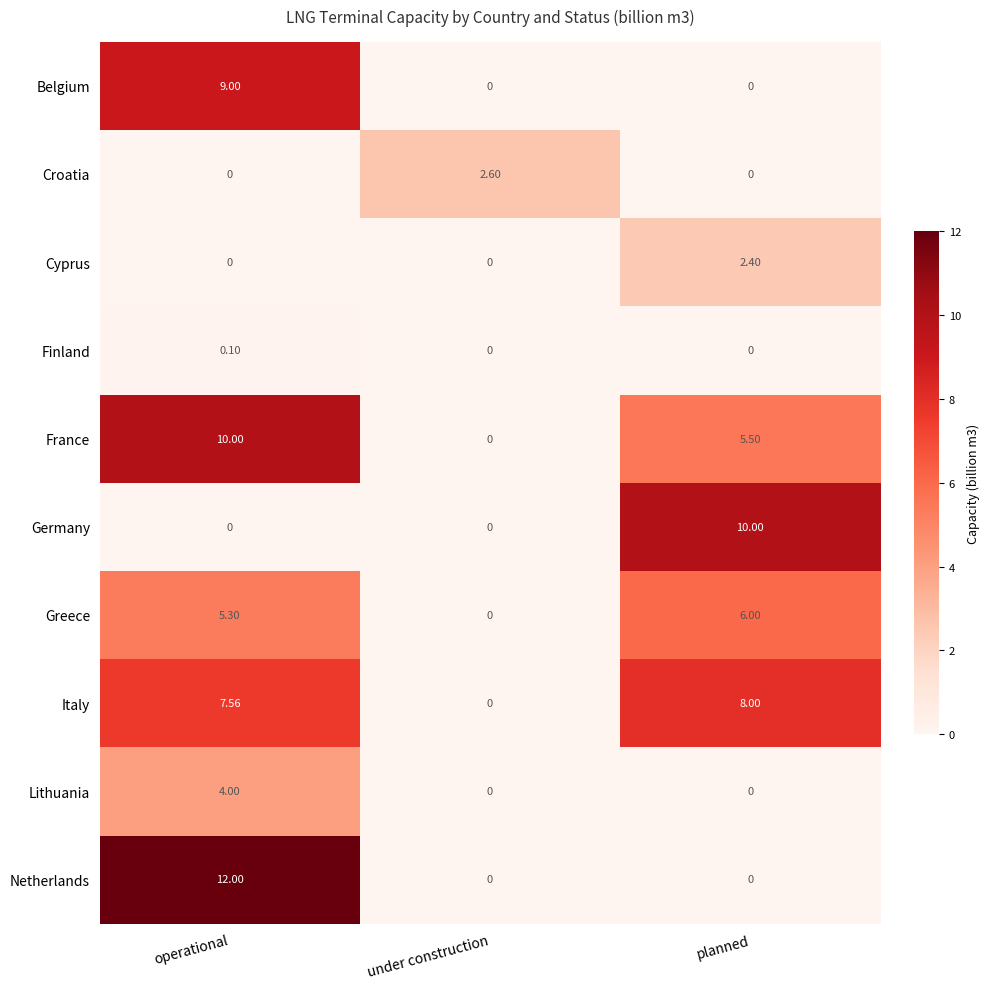

Which series has the largest range (max minus min)?

Netherlands